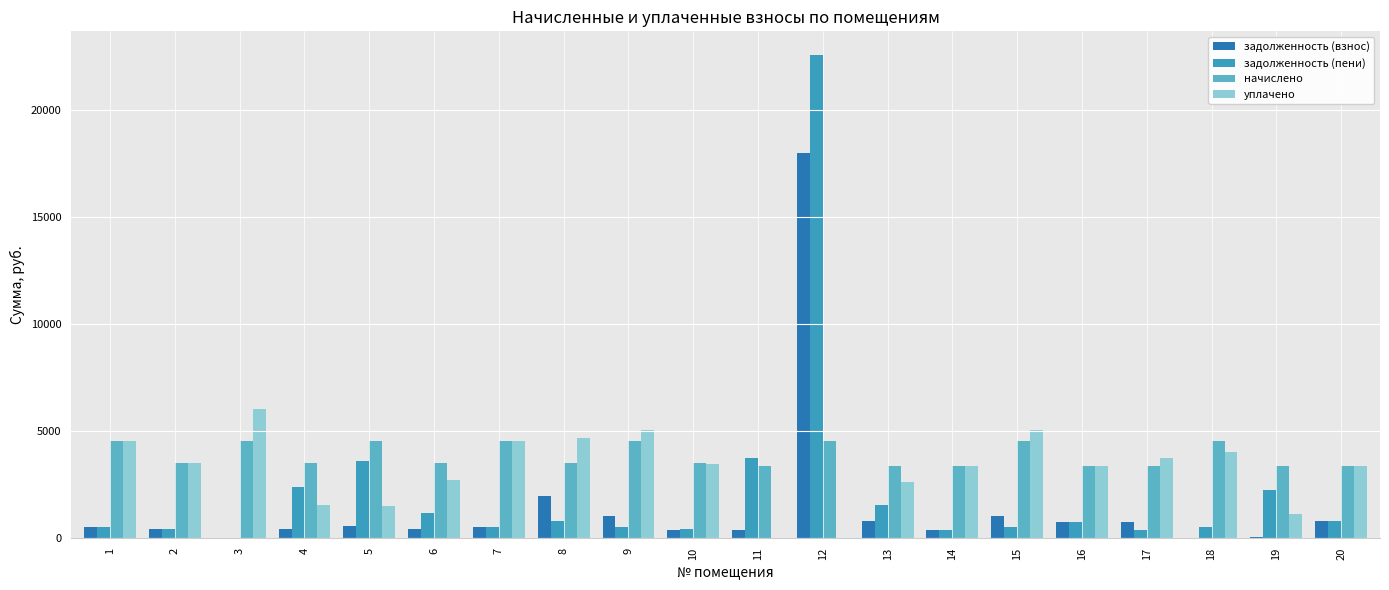

Where does the уплачено series first go above 3486?

1